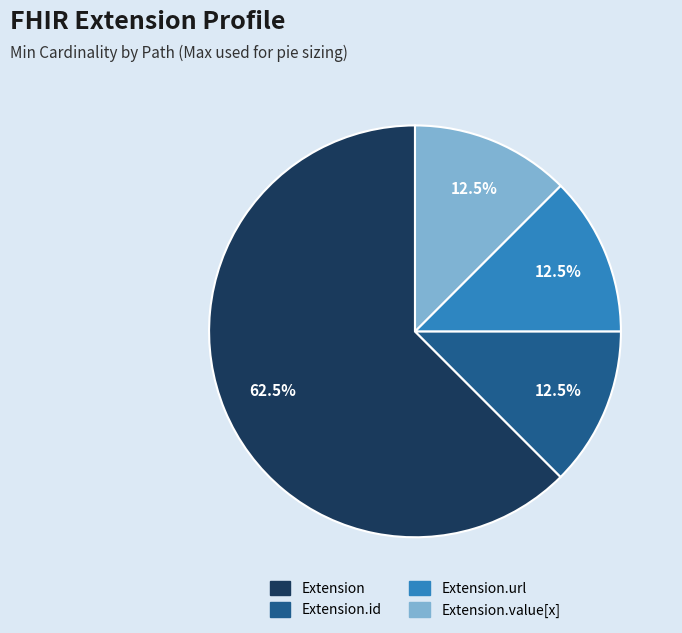

Is there a majority slice in this chart?

Yes